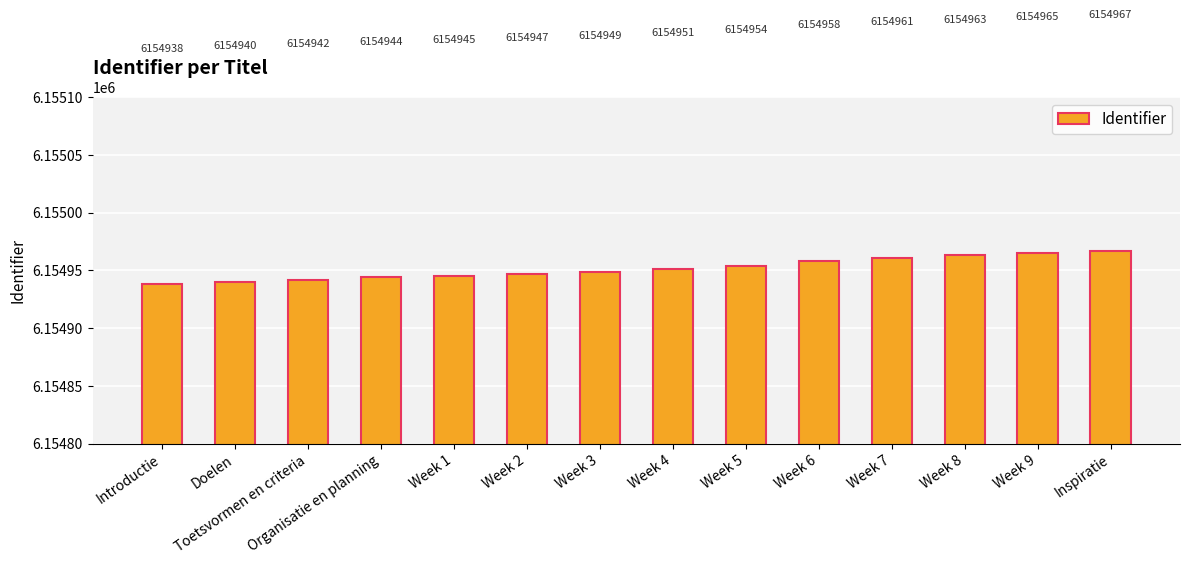

Rank the categories by value from lowest to highest.

Introductie, Doelen, Toetsvormen en criteria, Organisatie en planning, Week 1, Week 2, Week 3, Week 4, Week 5, Week 6, Week 7, Week 8, Week 9, Inspiratie